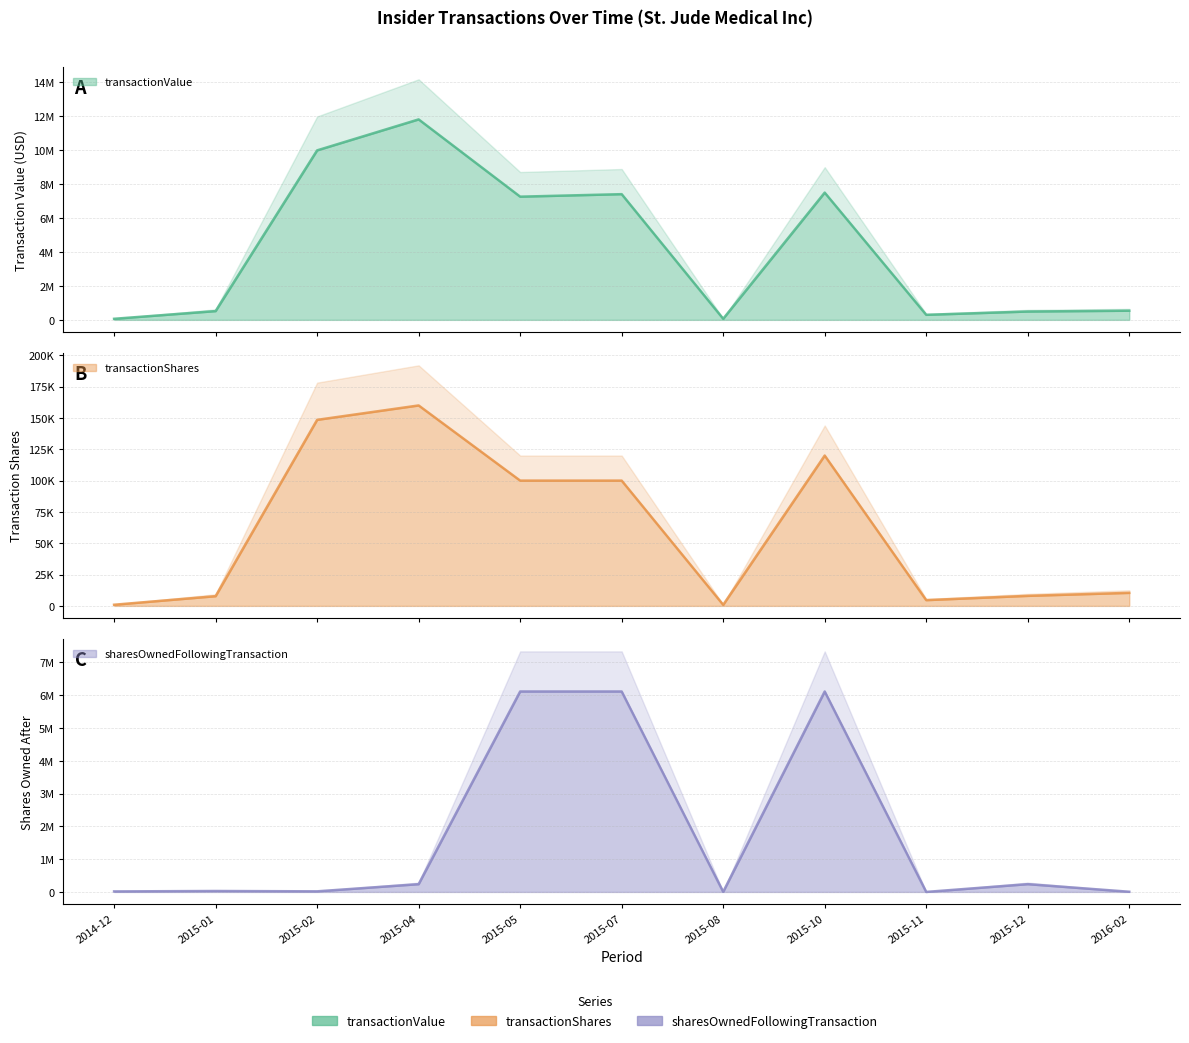

Is the value of transactionShares at 2015-10 greater than the value of sharesOwnedFollowingTransaction at 2015-10?

No